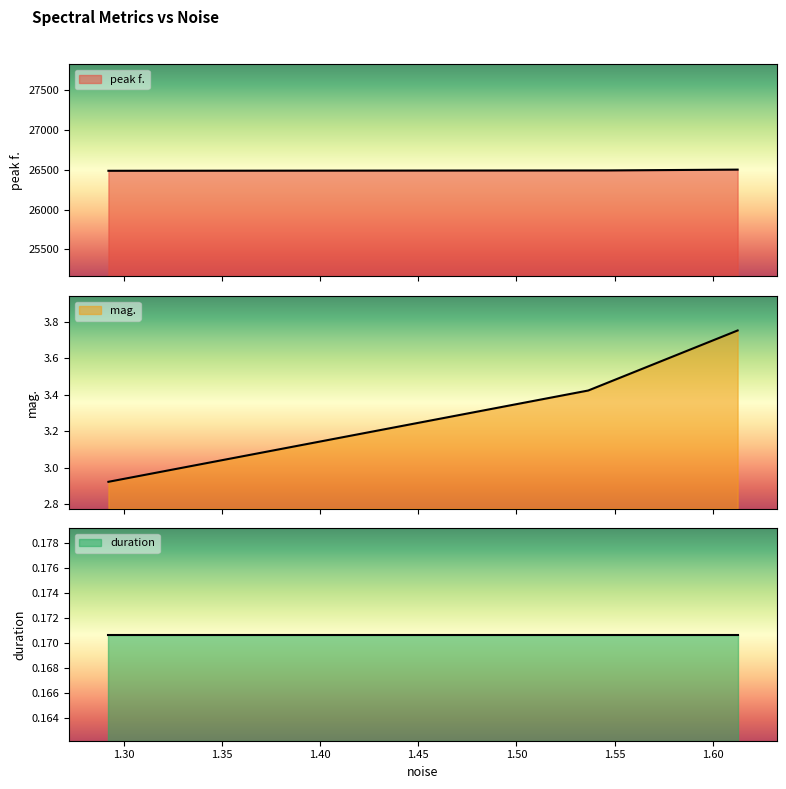

What are all the series names shown in the legend?

peak f., mag., duration